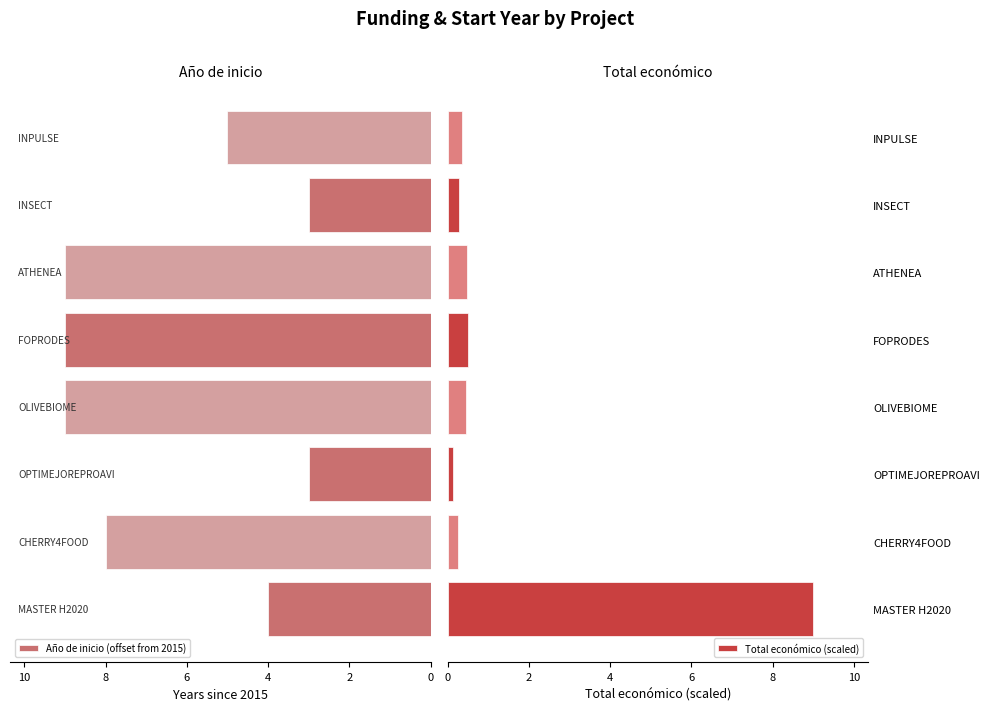

What is the greatest value displayed?

9.0